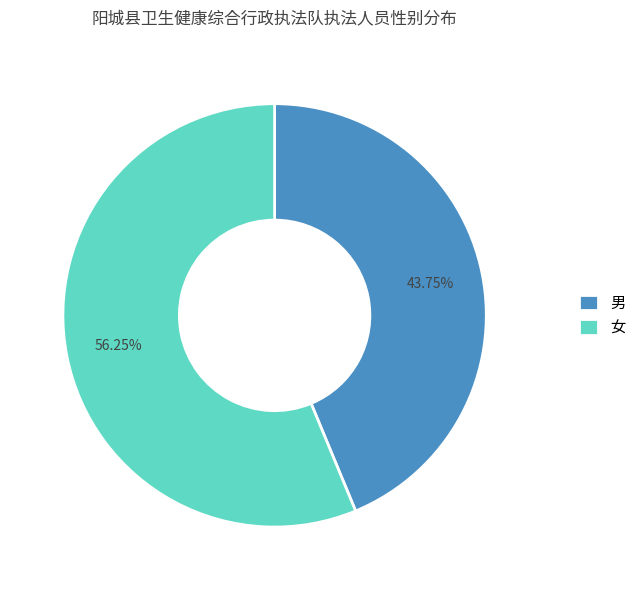

Combined, do 女 and 男 account for over 50%?

Yes